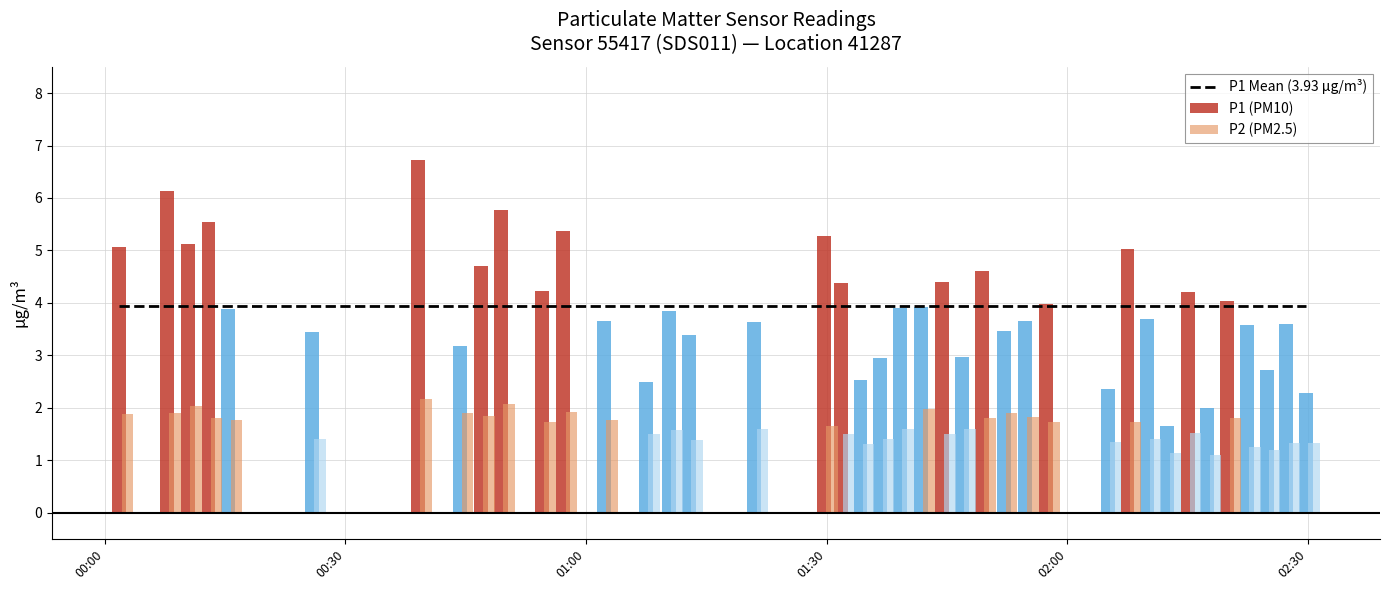

What is the label of the 28th bar from the left?

2022-10-04T01:54:44